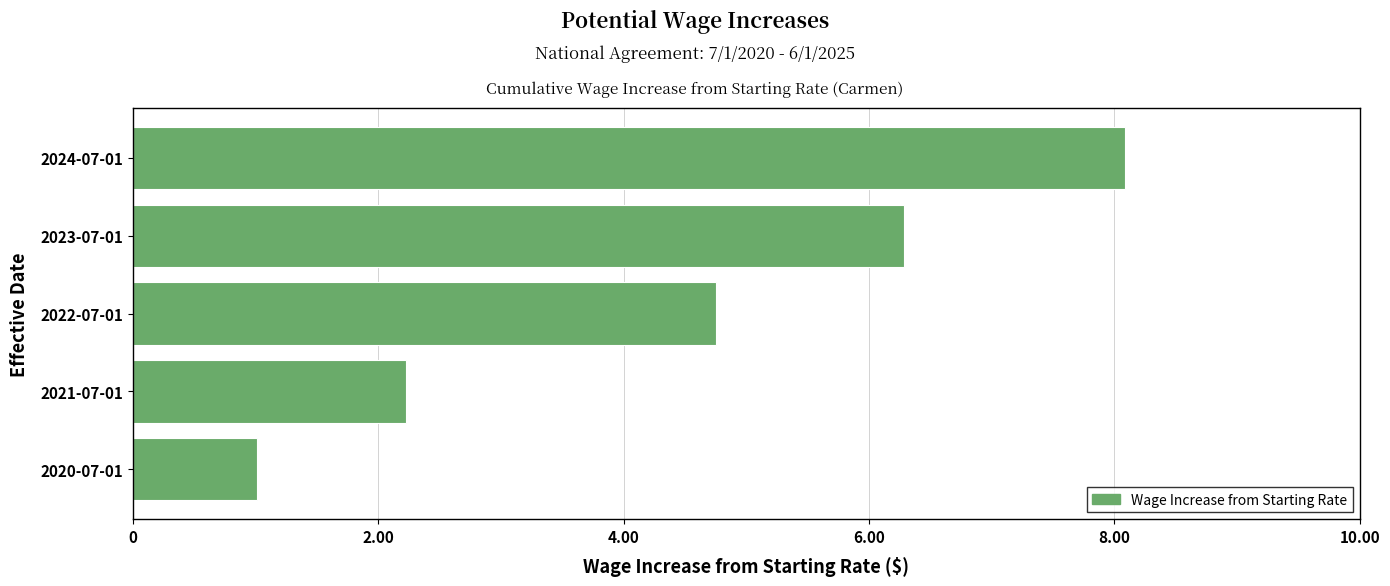

Rank the categories by value from highest to lowest.

2024-07-01, 2023-07-01, 2022-07-01, 2021-07-01, 2020-07-01